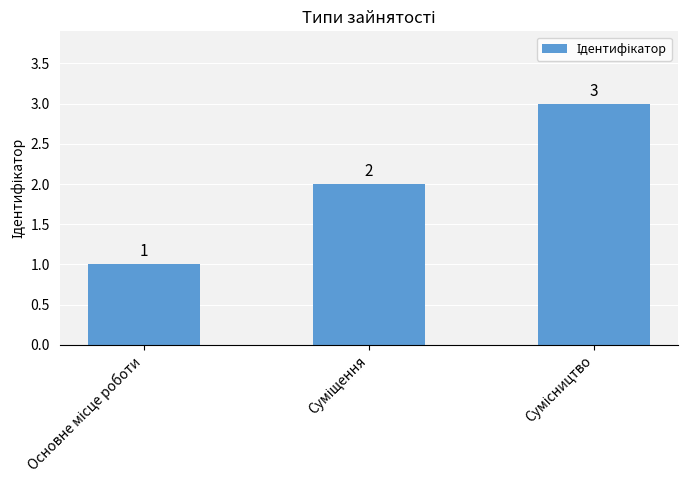

What is the greatest value displayed?

3